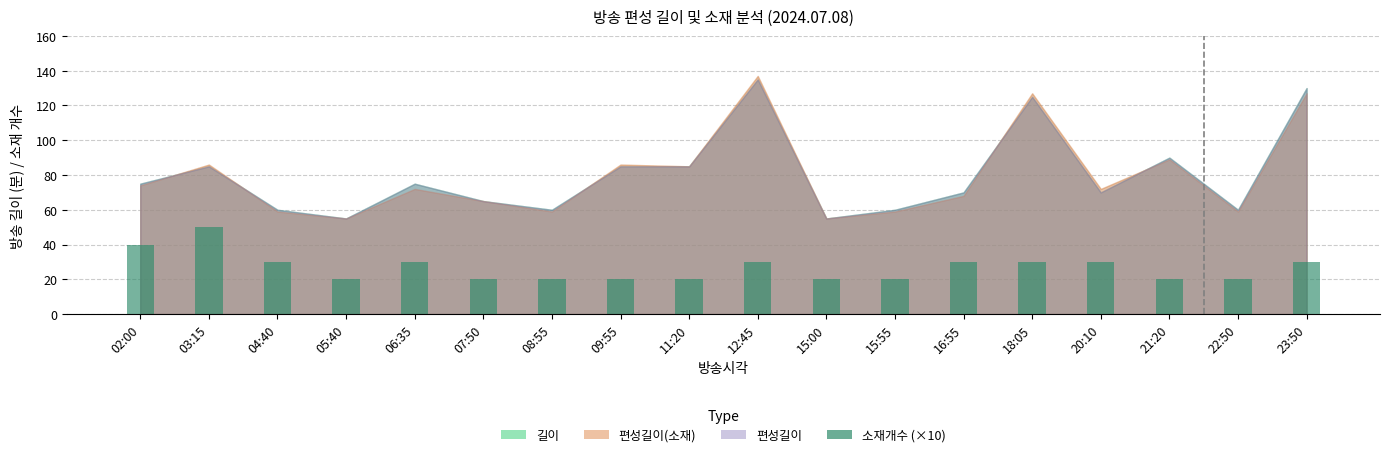

True or false: the data shows 11 at 22:50.

False